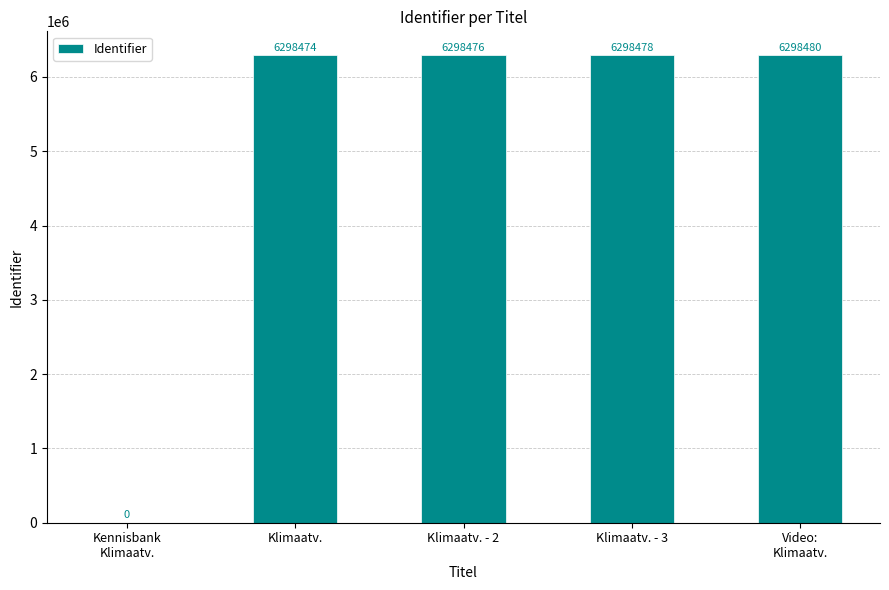

The value at Klimaatv. - 3 is 6298478. True or false?

True